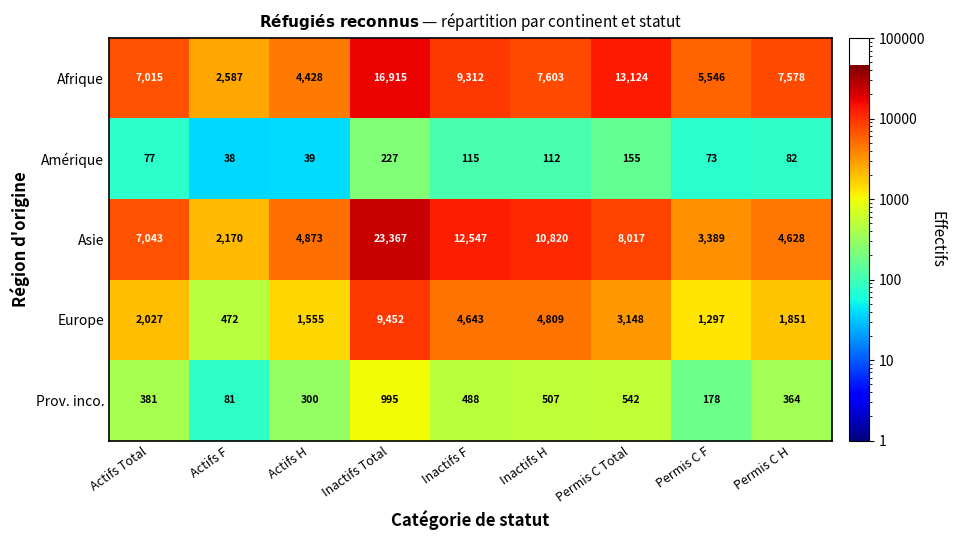

Between Permis C F and Permis C H, which series saw the biggest shift?

Afrique